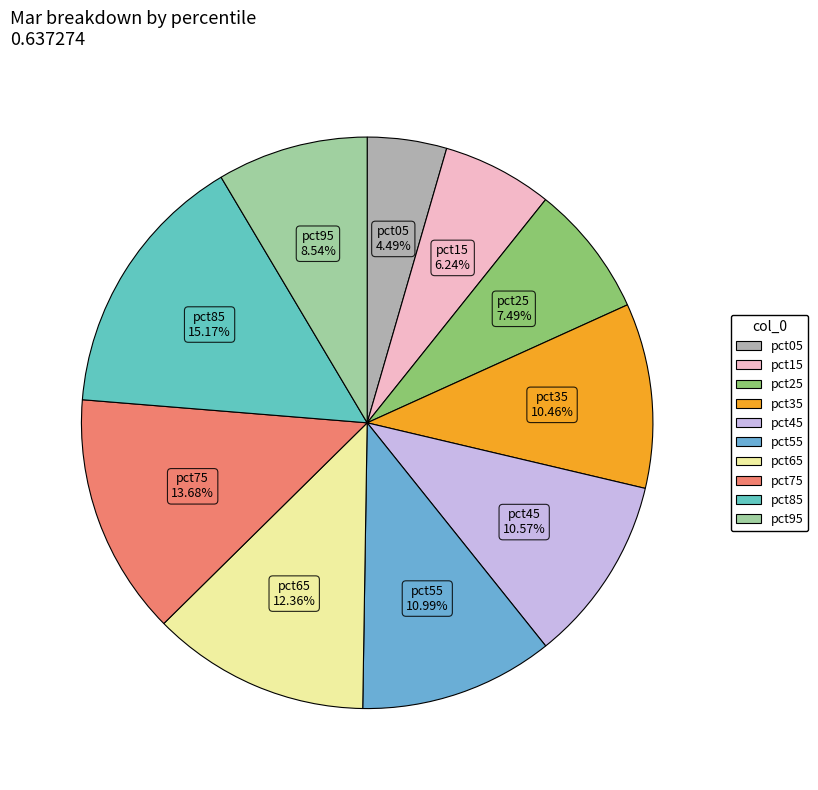

How many slices are in this pie chart?

10